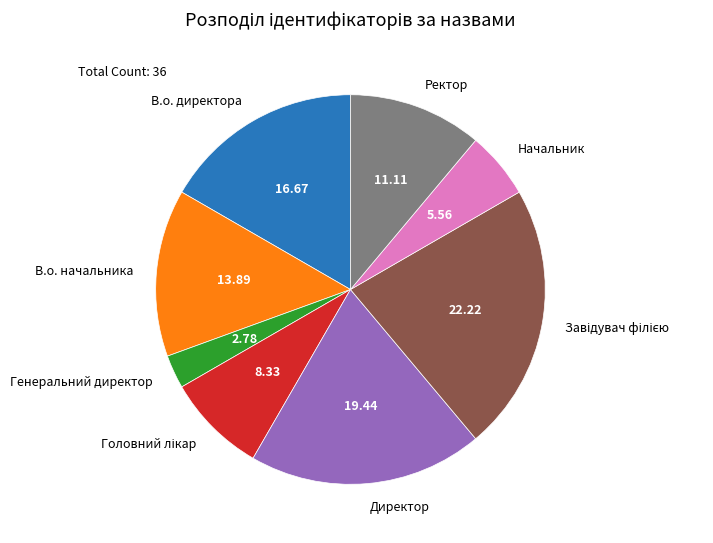

Is there any slice that represents more than half of the pie?

No